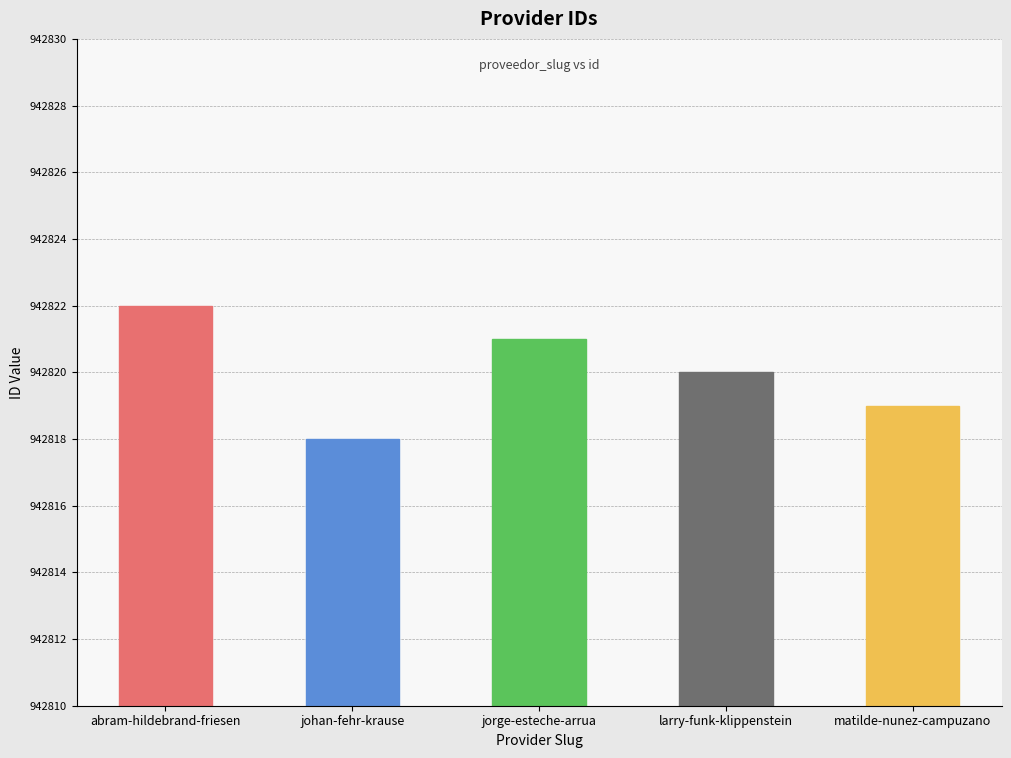

List the labels in order of value, smallest first.

johan-fehr-krause, matilde-nunez-campuzano, larry-funk-klippenstein, jorge-esteche-arrua, abram-hildebrand-friesen